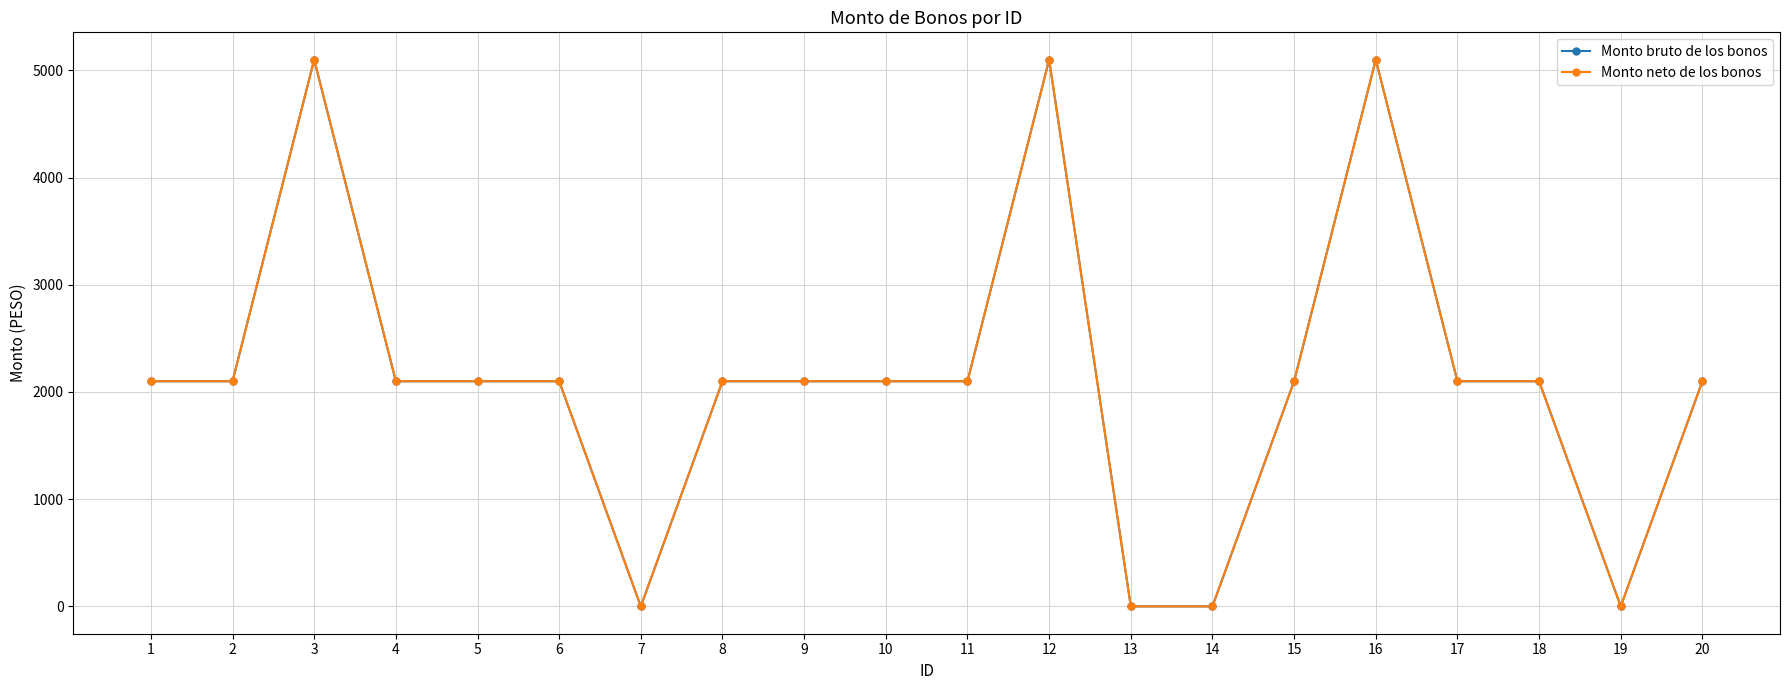

Does the chart have visible grid lines?

Yes